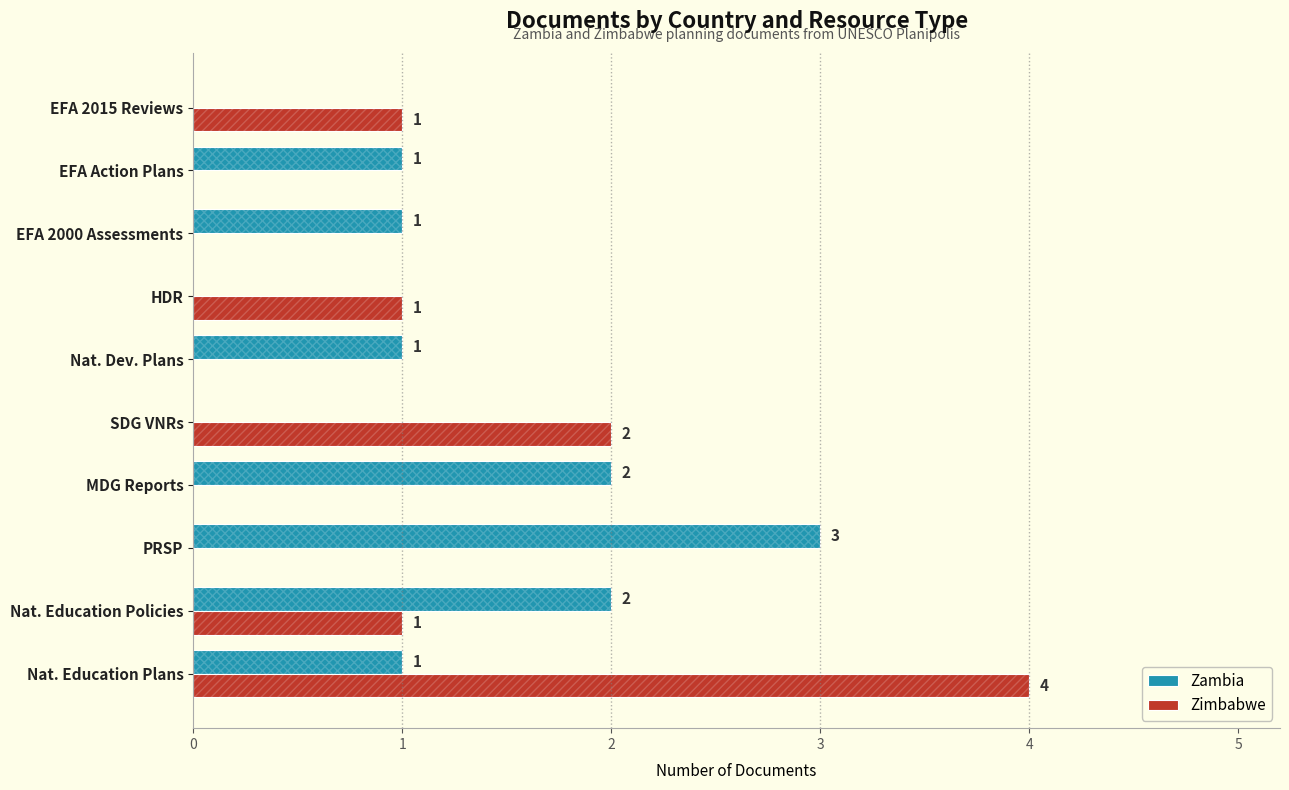

Which series has the widest spread of values?

Zimbabwe